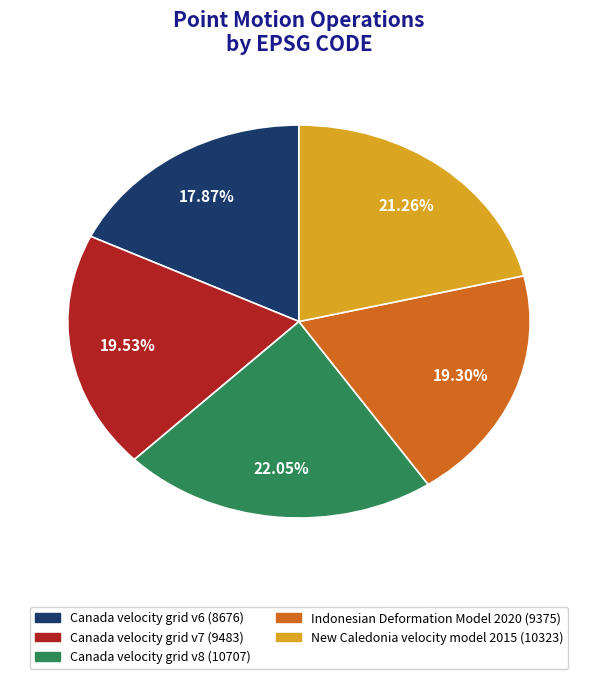

Which has a higher value, Canada velocity grid v6 or Indonesian Deformation Model 2020?

Indonesian Deformation Model 2020